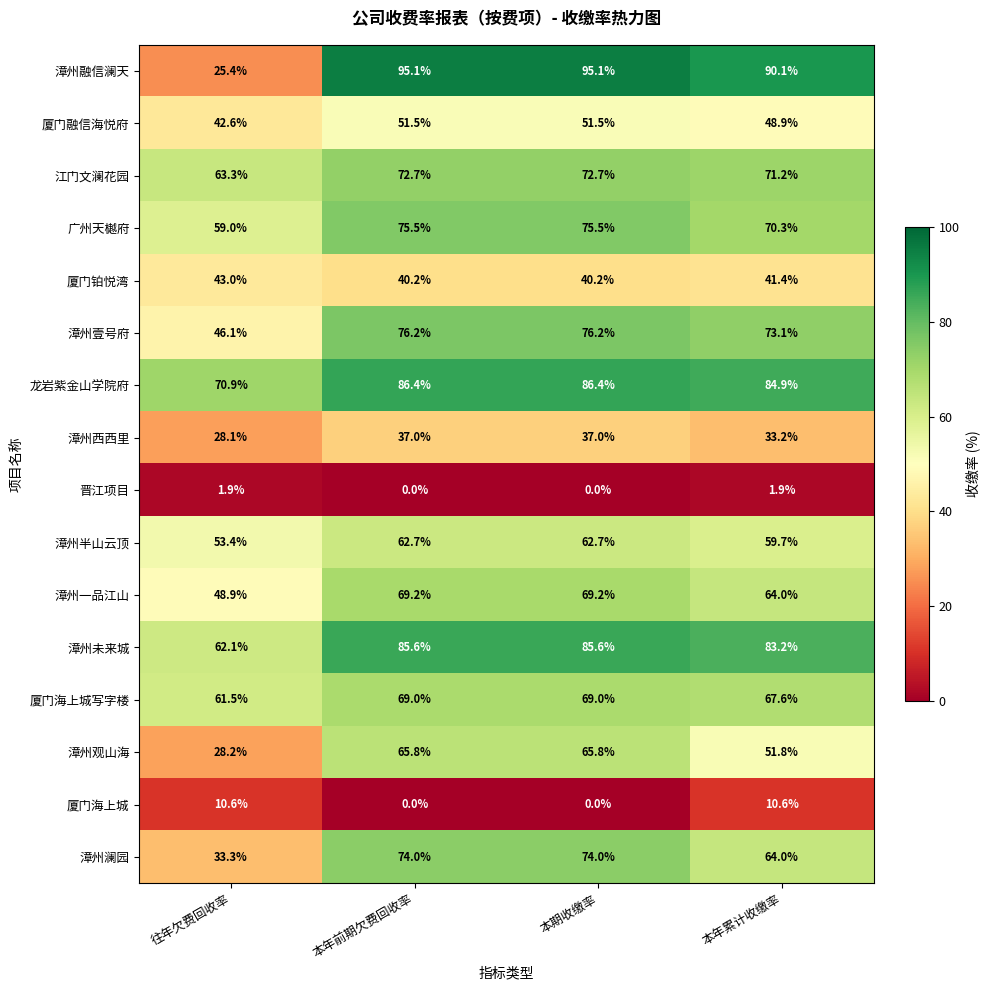

What is the lowest value of the 厦门海上城写字楼 series?

61.5